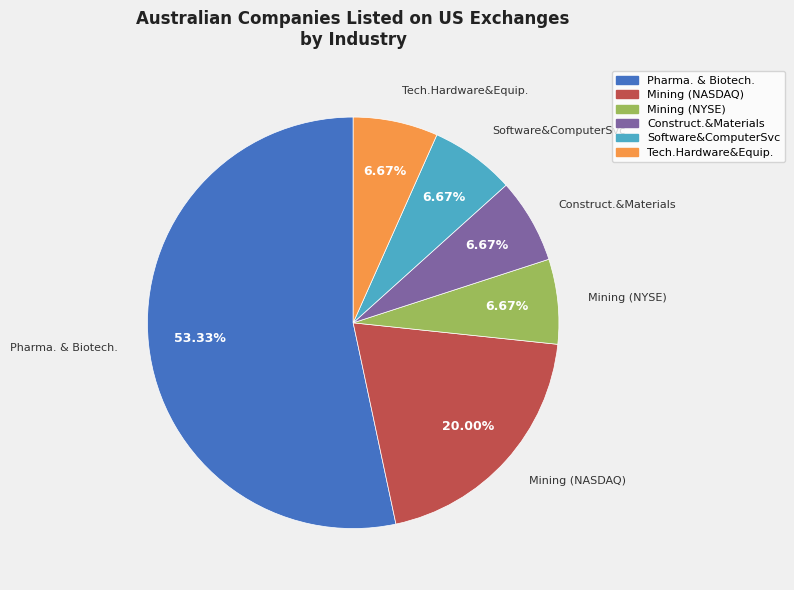

Is there any slice that represents more than half of the pie?

Yes